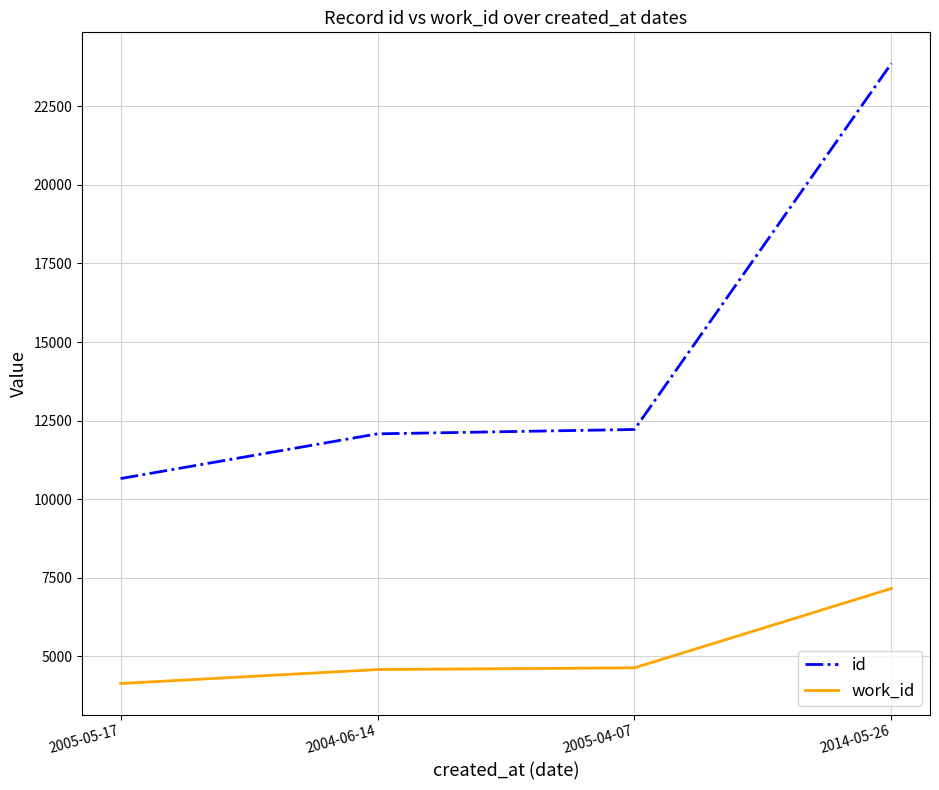

True or false: work_id and id cross at least once.

False